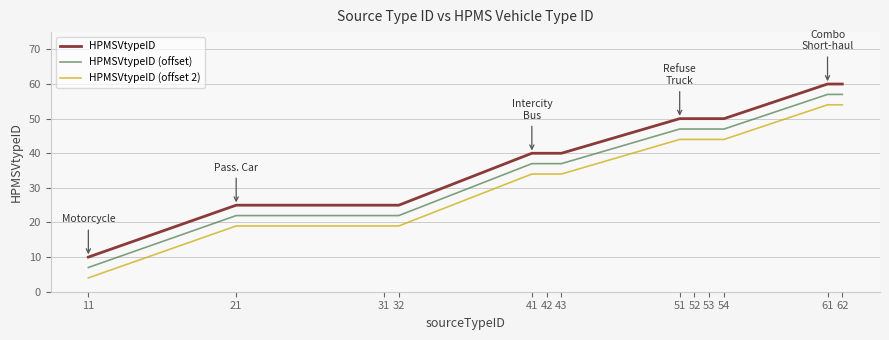

What is the difference between the HPMSVtypeID (offset 2) values at 31 and 51?

25